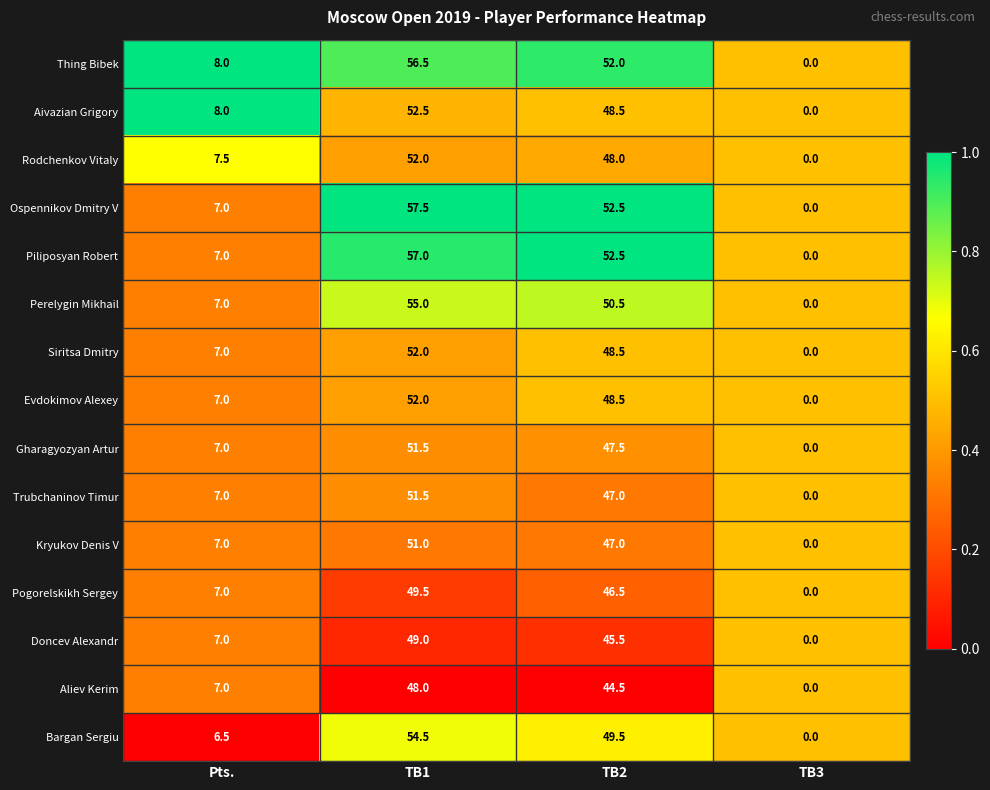

What is the average value of the Thing Bibek series?

29.1